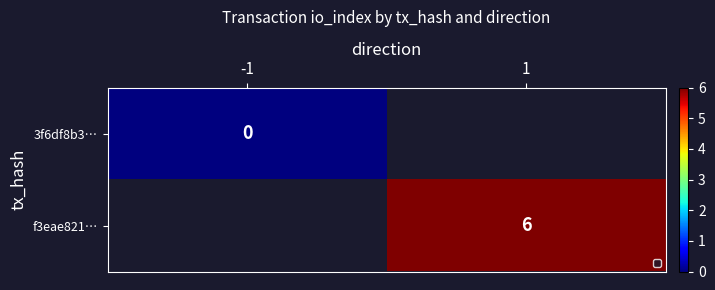

List the labels in order of 3f6df8b3… value, largest first.

-1, 1